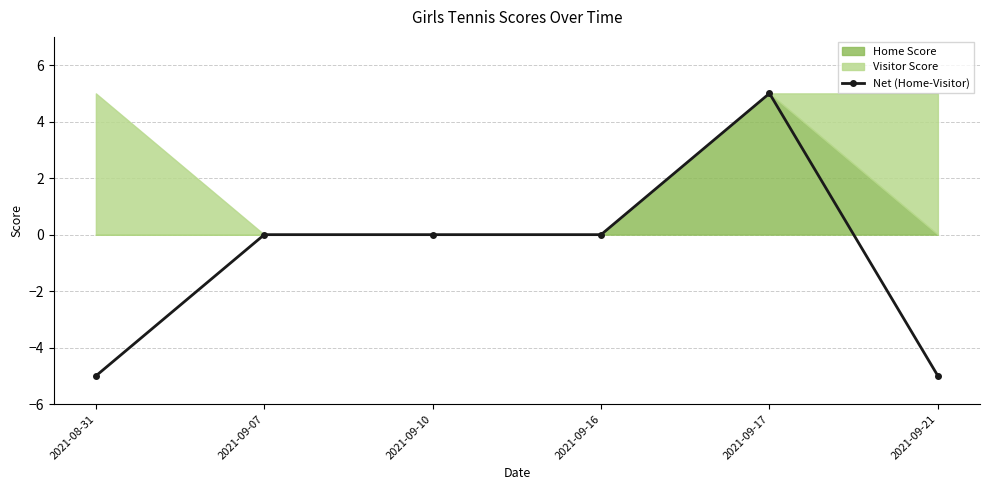

Reading left to right, transcribe all the data shown in this chart.

2021-08-31=-5	2021-09-07=0	2021-09-10=0	2021-09-16=0	2021-09-17=5	2021-09-21=-5